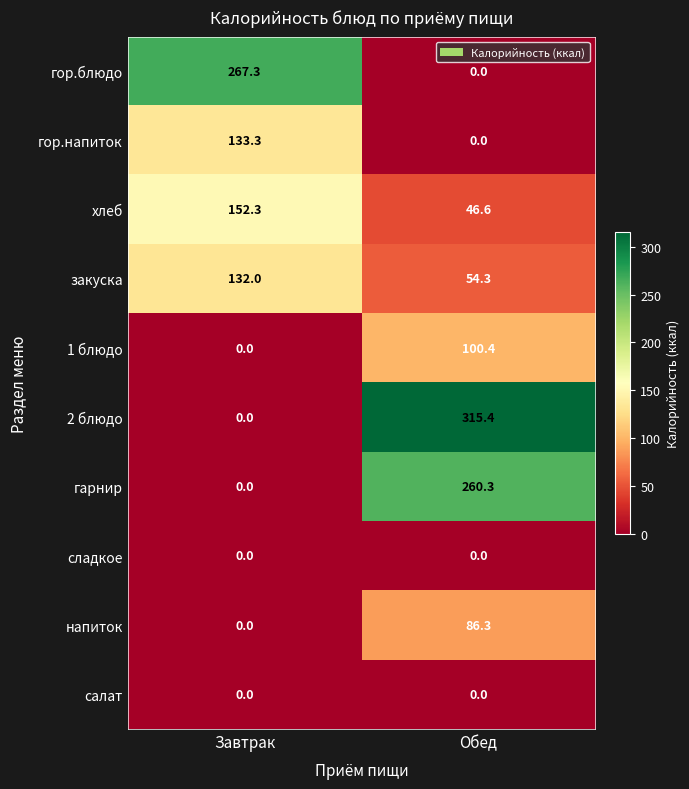

Read the хлеб value at Обед.

46.6